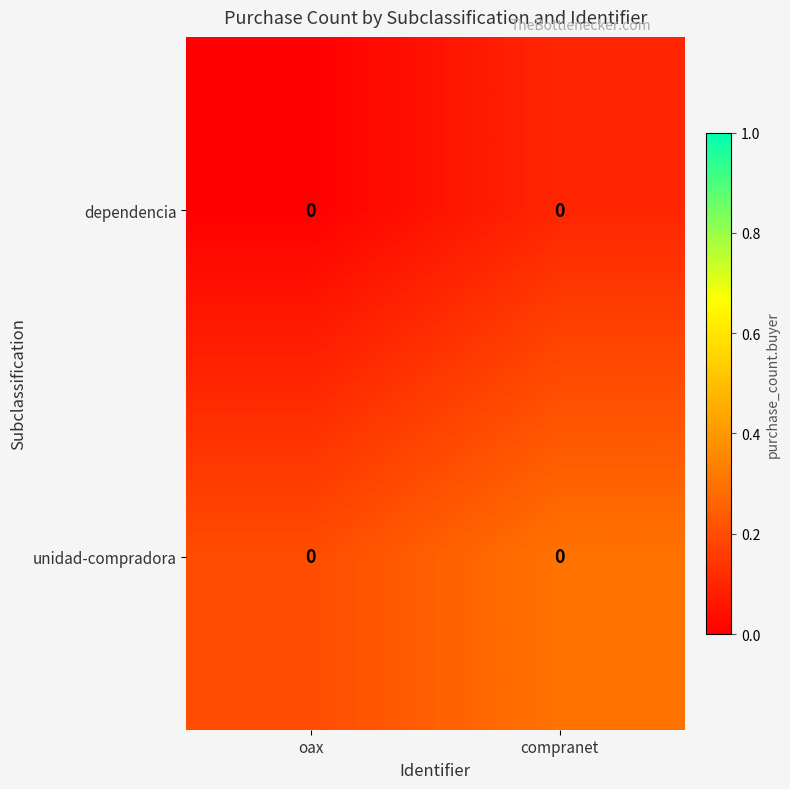

True or false: dependencia has a value of 0.0 at oax.

True